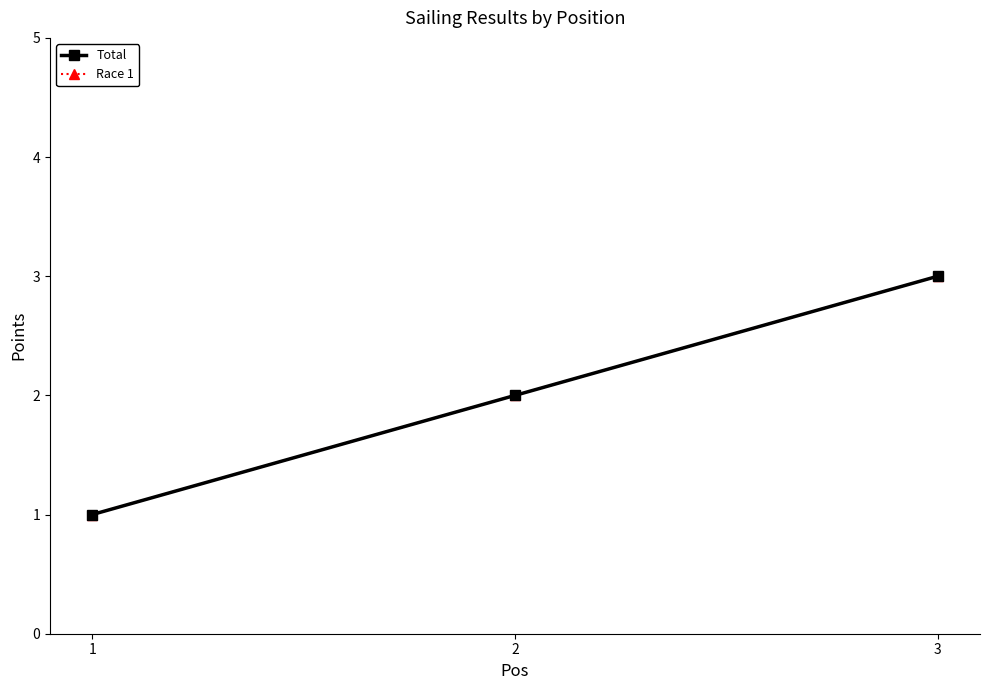

What is the maximum value for Total?

3